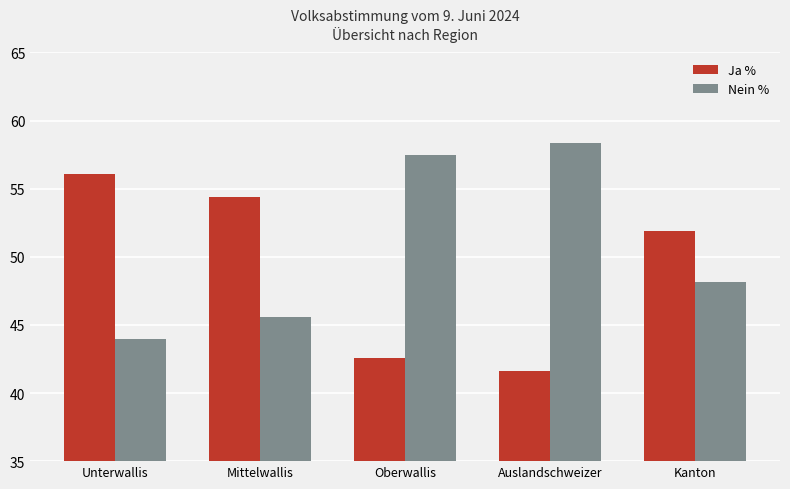

What is the difference between the second highest and second lowest values in the Nein % series?

11.9